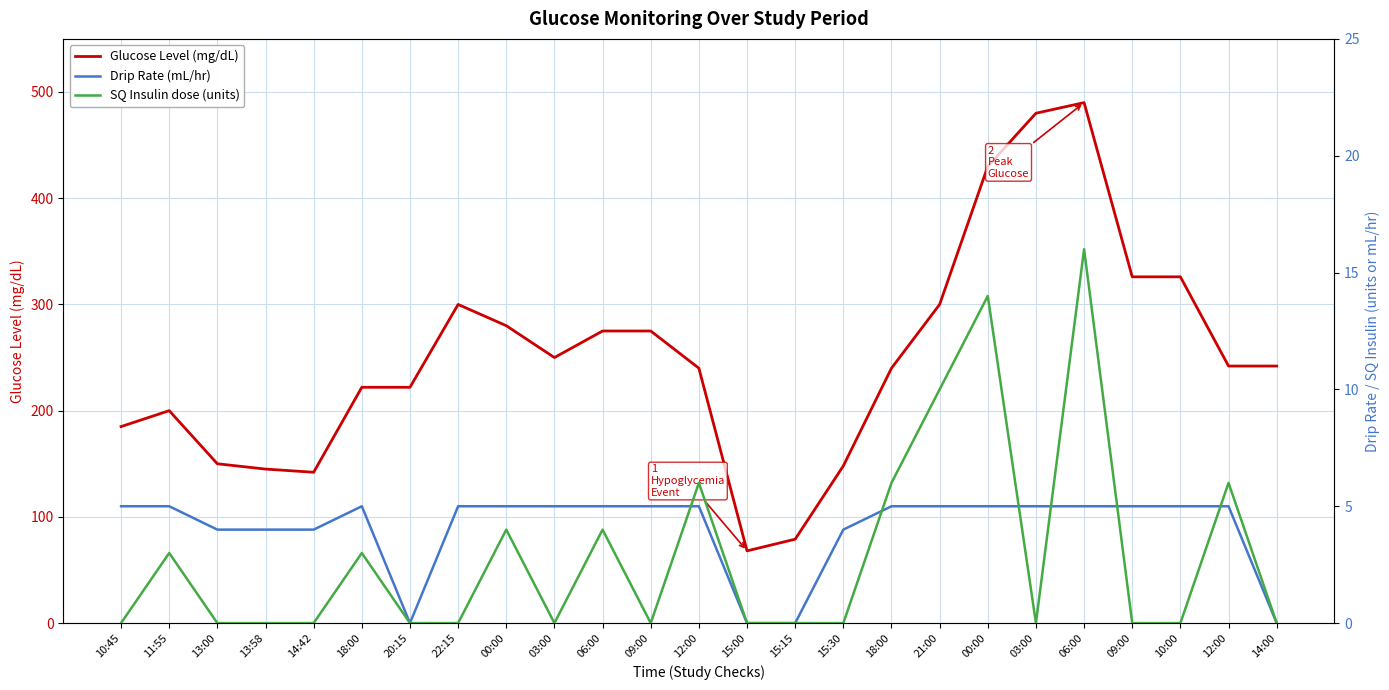

At which label is Glucose Level (mg/dL) closest to 279?

00:00